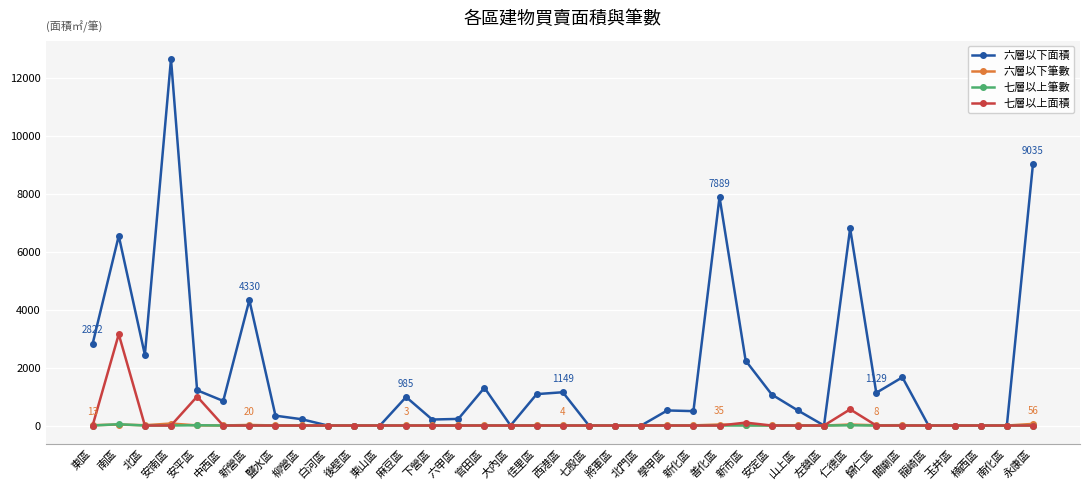

Is it true that 六層以下面積 equals 0.0 at 北門區?

True